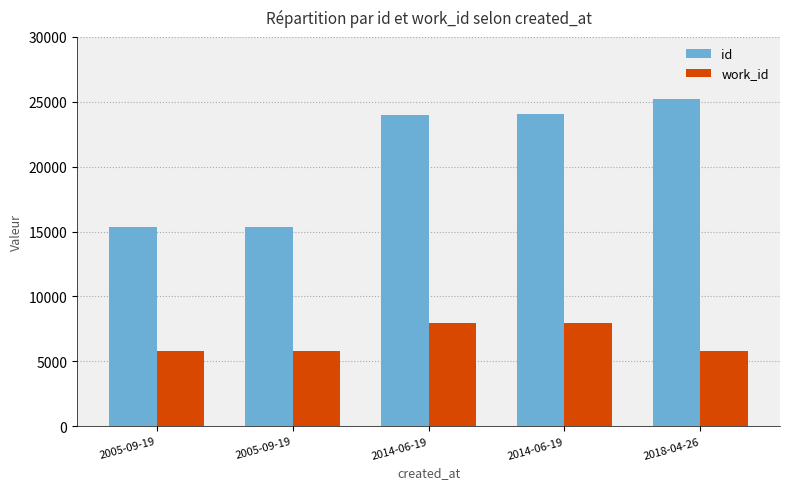

What value does the id series have at 2005-09-19?

15368